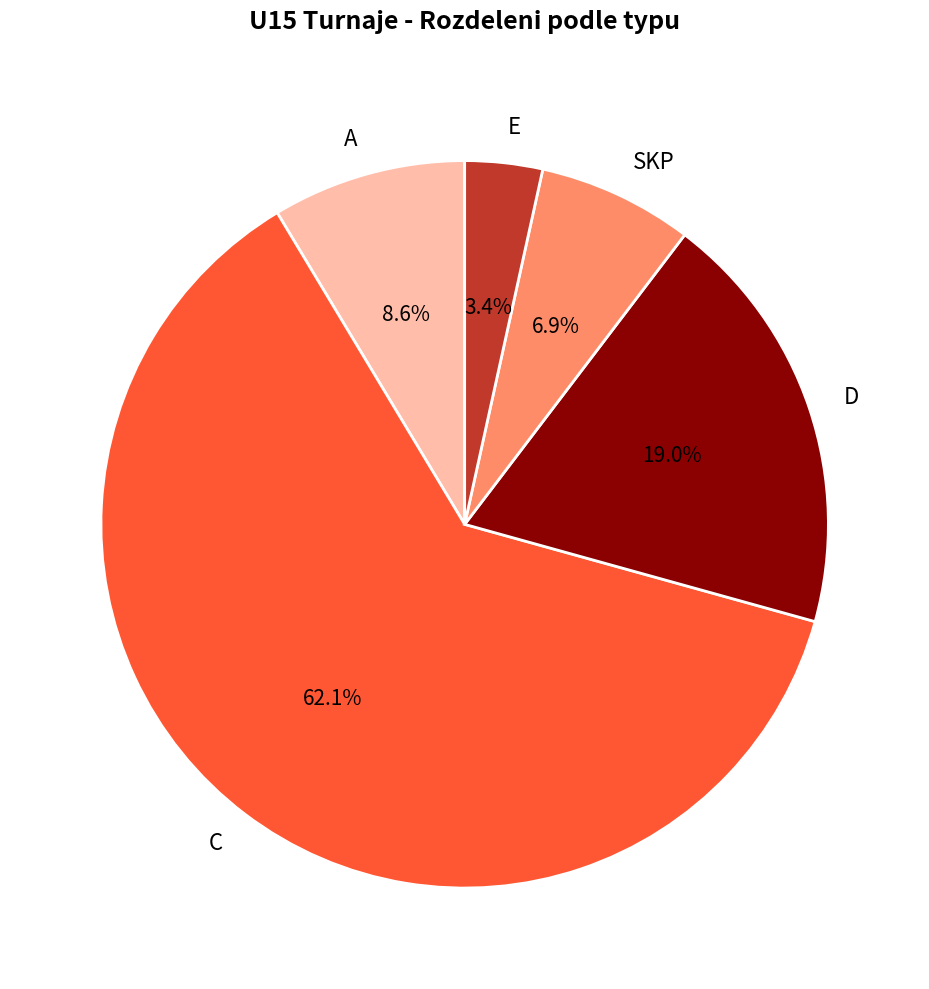

Which category accounts for the majority?

C